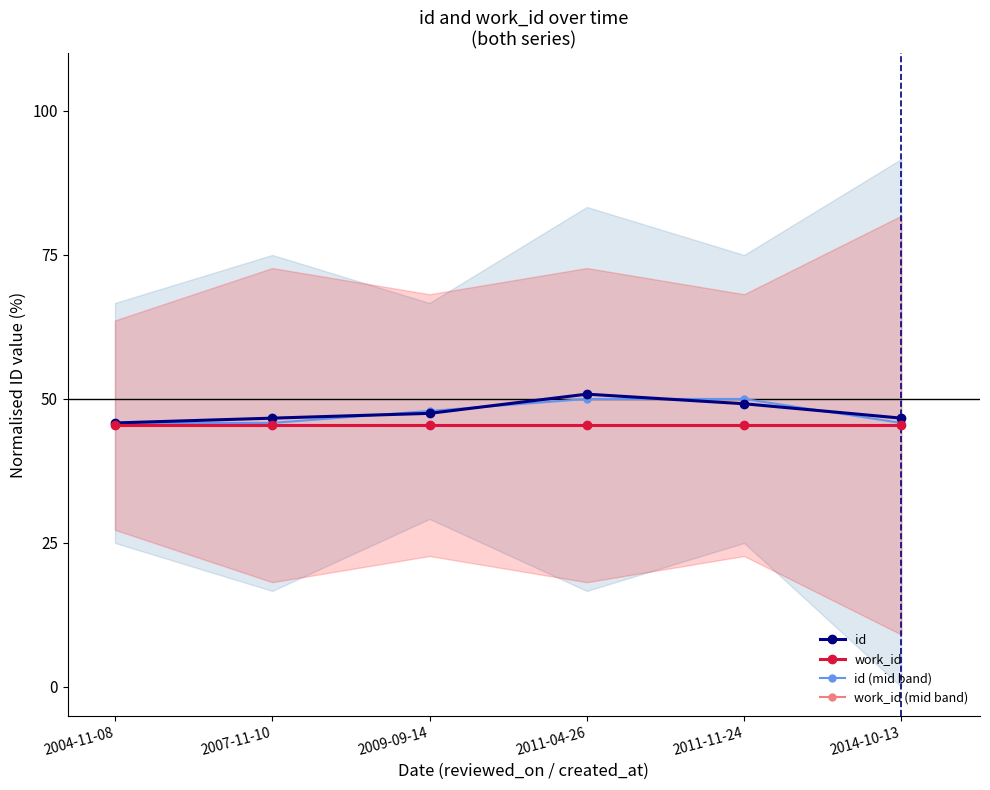

What is the label of the 6th point from the right?

2004-11-08